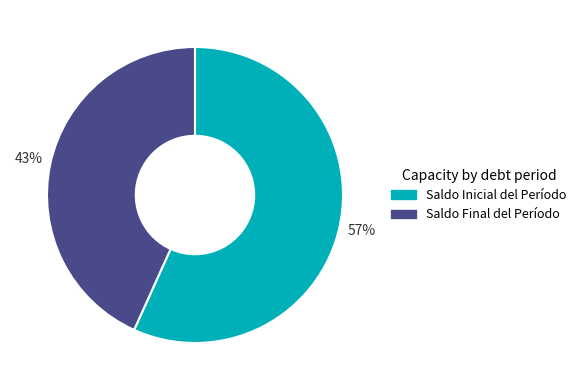

Between Saldo Final del Período and Saldo Inicial del Período, which is larger?

Saldo Inicial del Período